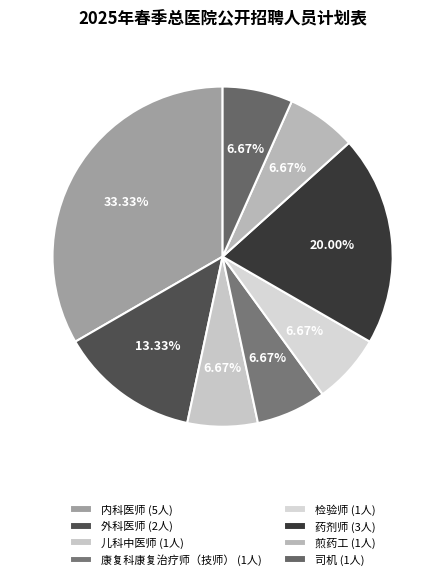

Is it true that 儿科中医师 is 22% of the pie?

False